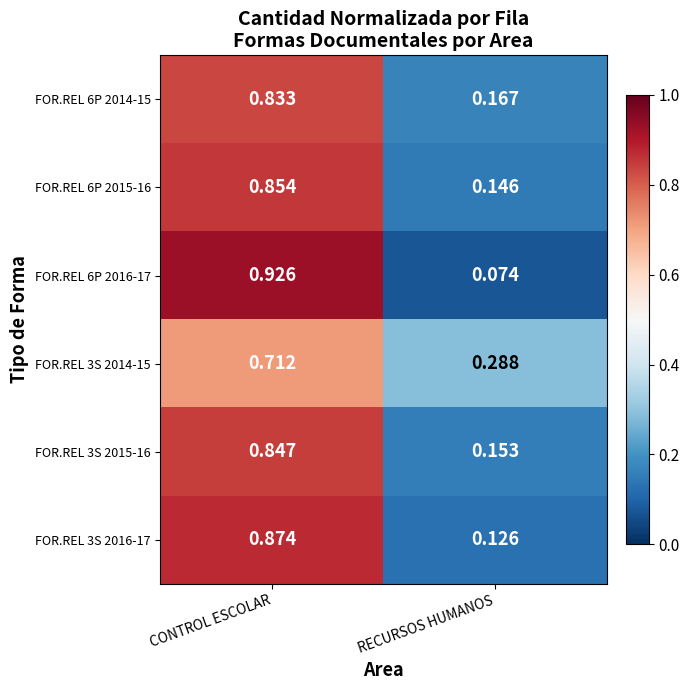

Rank the series at RECURSOS HUMANOS from highest to lowest value.

FOR.REL 3S 2014-15, FOR.REL 6P 2014-15, FOR.REL 3S 2015-16, FOR.REL 6P 2015-16, FOR.REL 3S 2016-17, FOR.REL 6P 2016-17